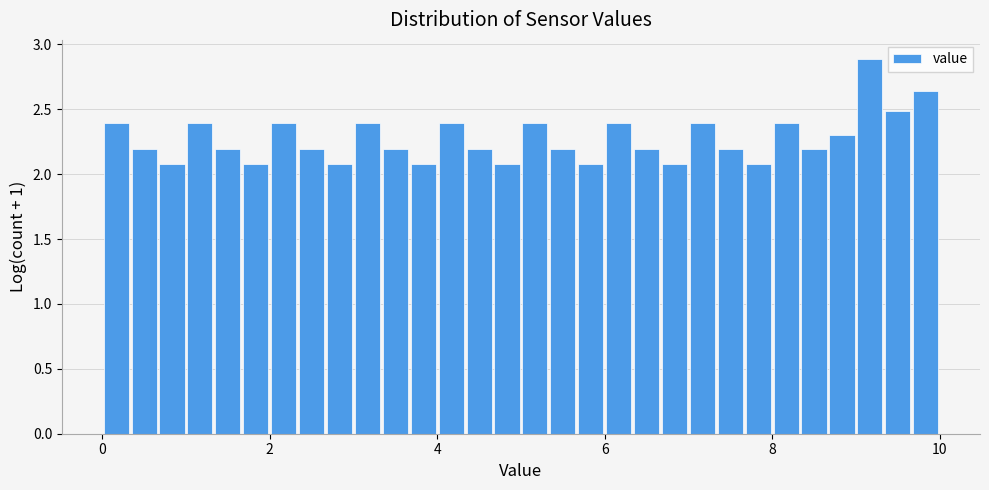

Read against the x-axis, roughly where is the centre of the tallest bar?

9.2